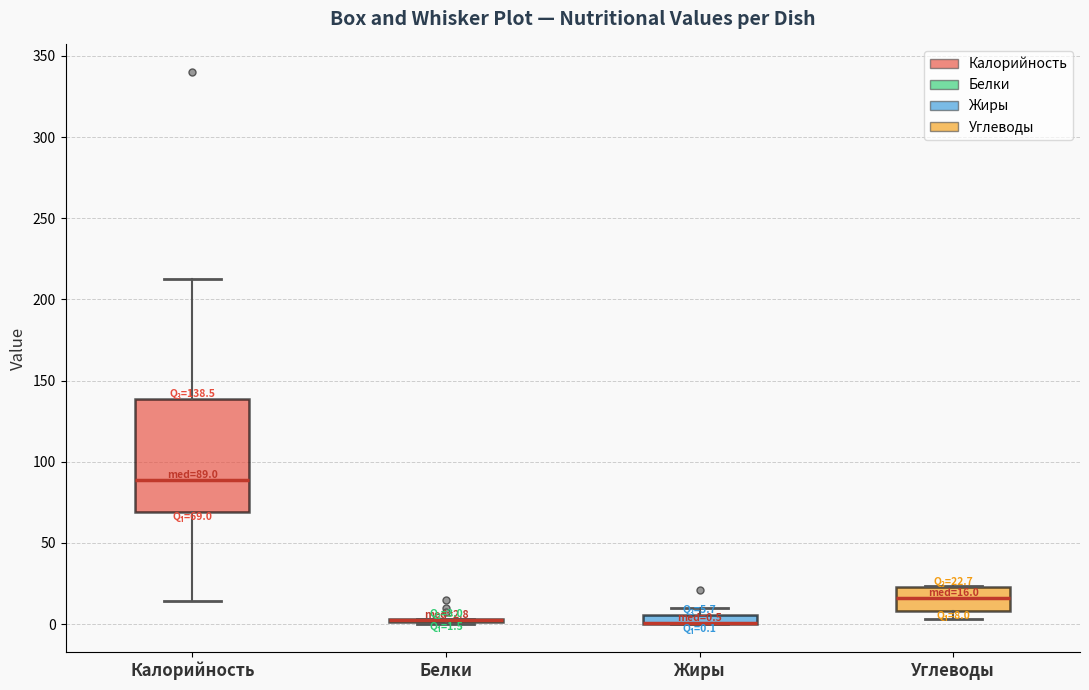

Which box is the tallest, from its lower edge to its upper edge?

Калорийность